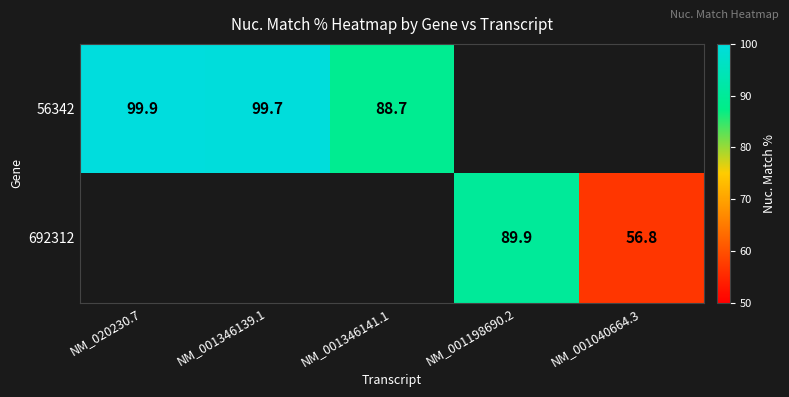

Is it true that 56342 equals 117.6 at NM_001346141.1?

False